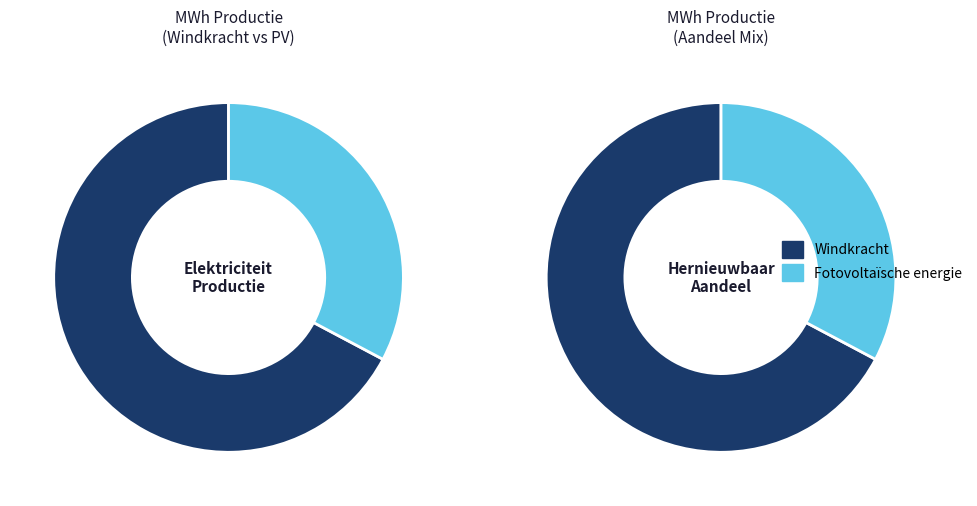

To the nearest percent, what portion does Windkracht represent?

67%